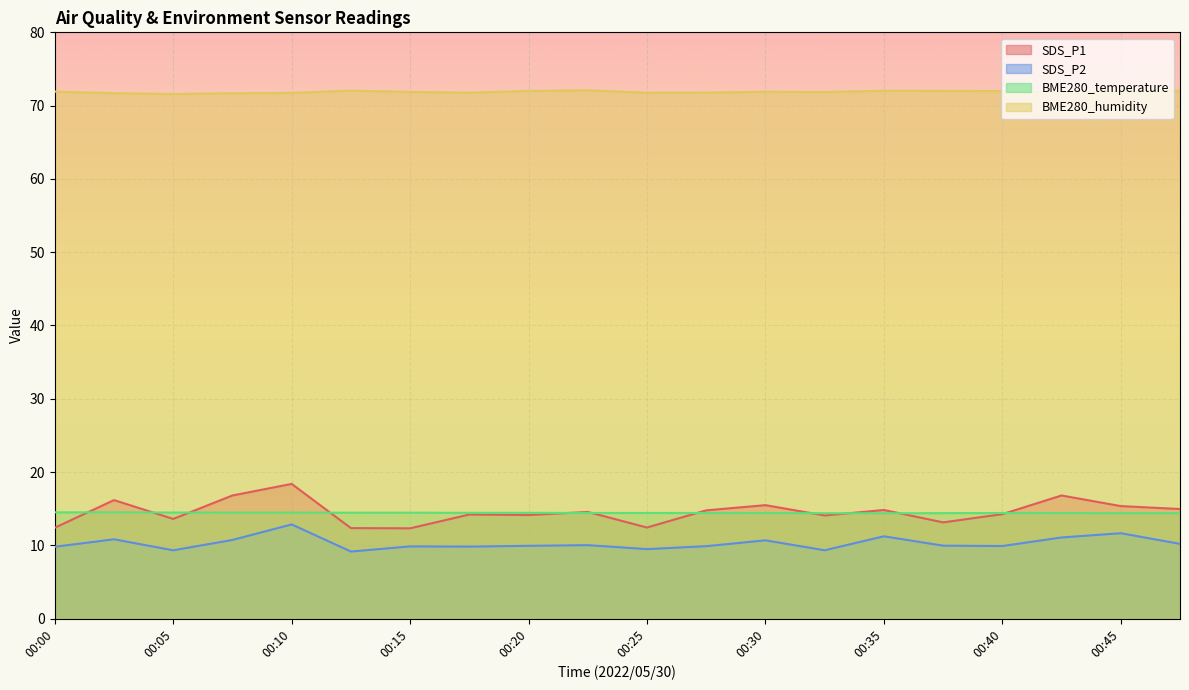

Which series changed the most between 00:05 and 00:40?

SDS_P1